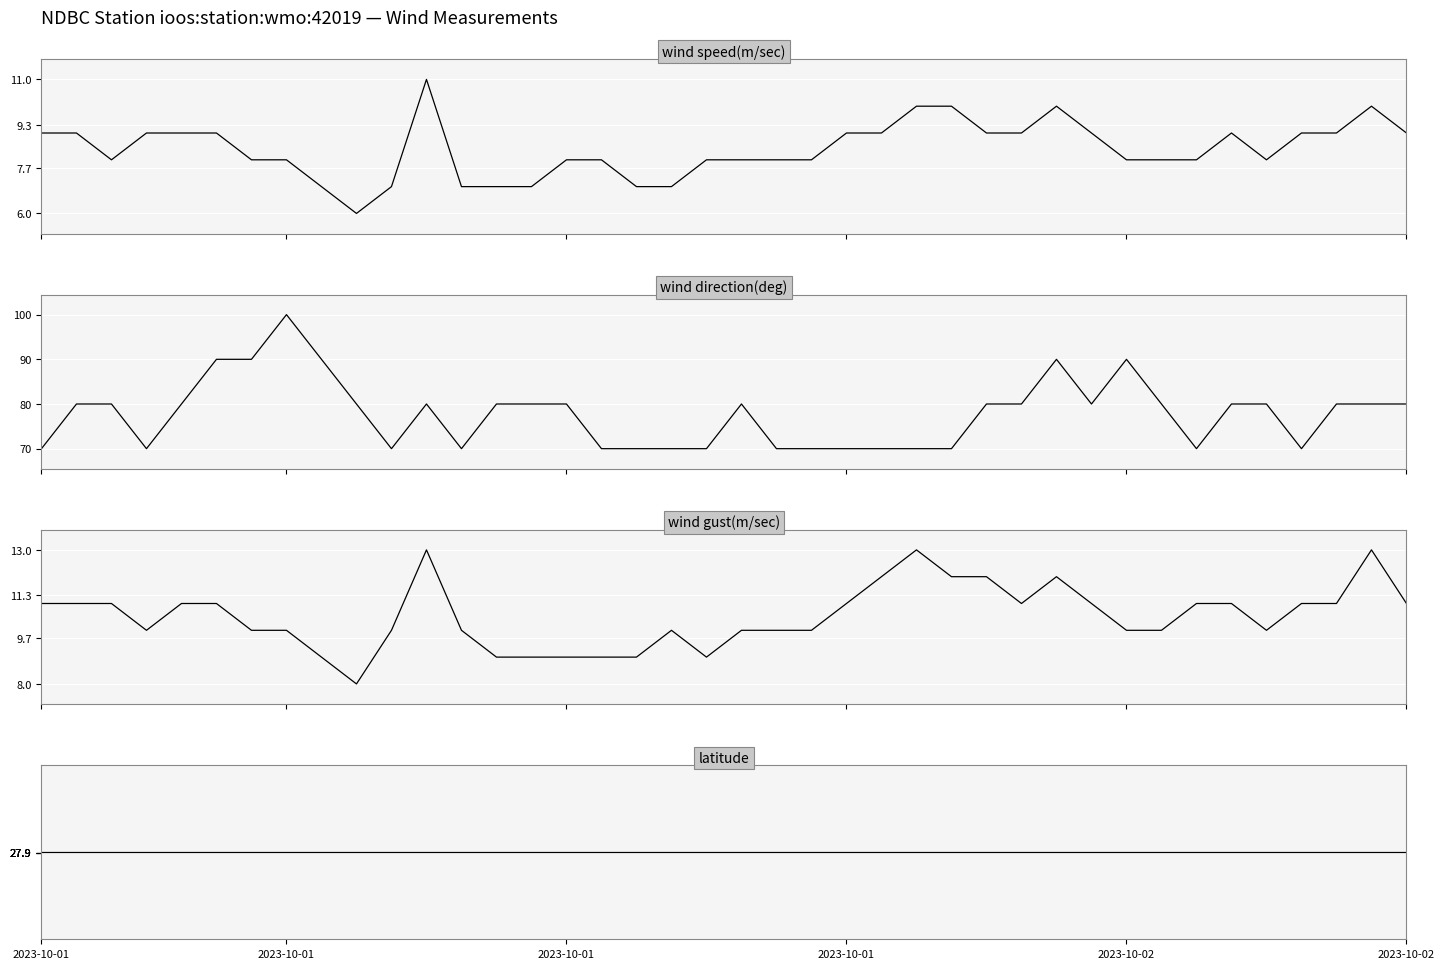

Which series has the largest total across all categories?

wind direction(deg)